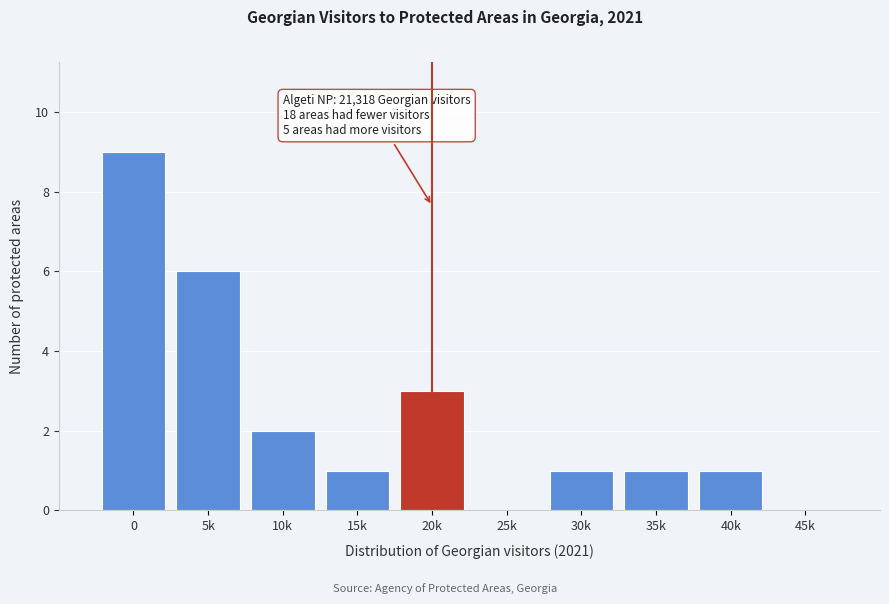

Where is the data nearest to the value 4?

20k